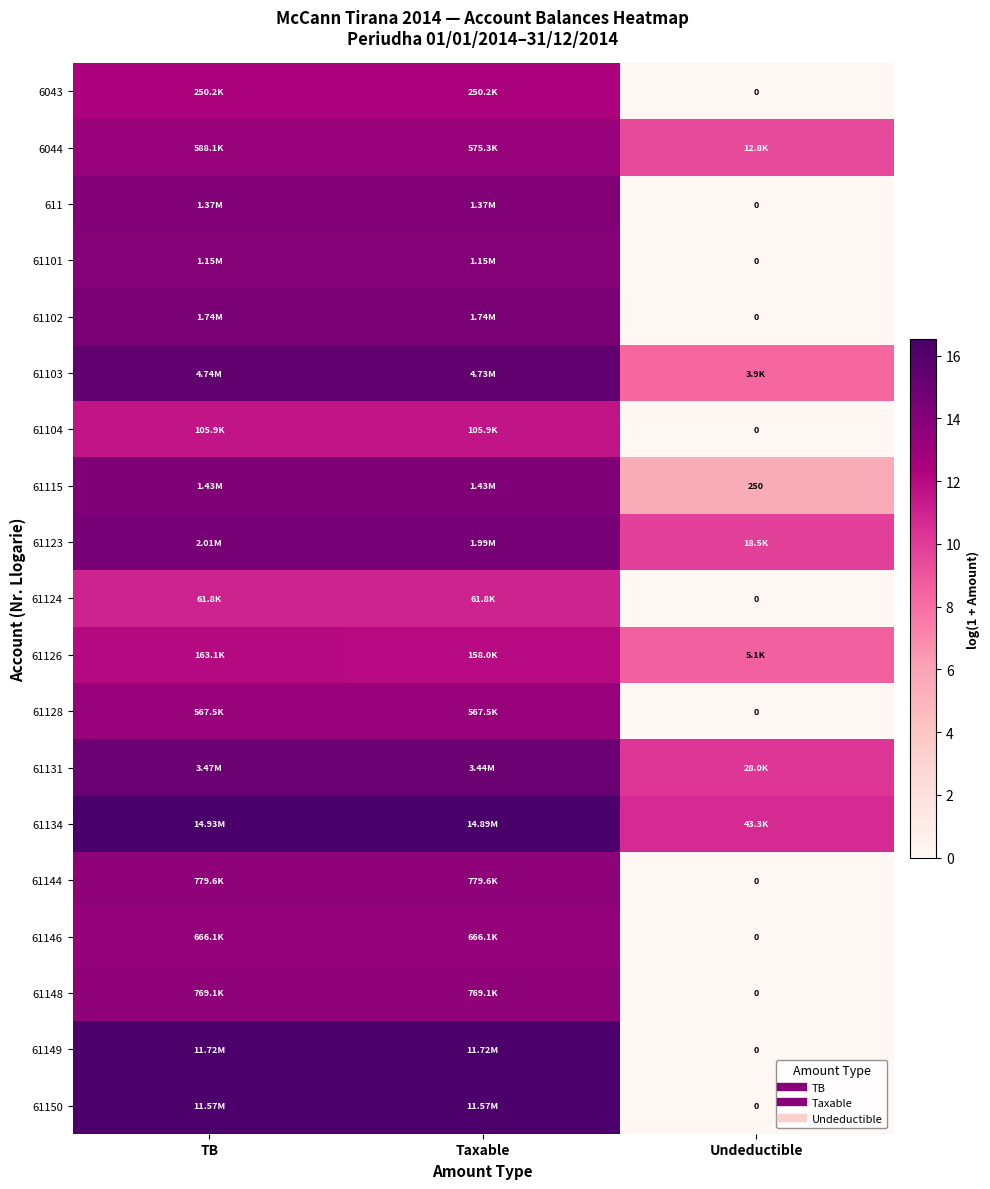

At which category is the sum across all series the highest?

TB